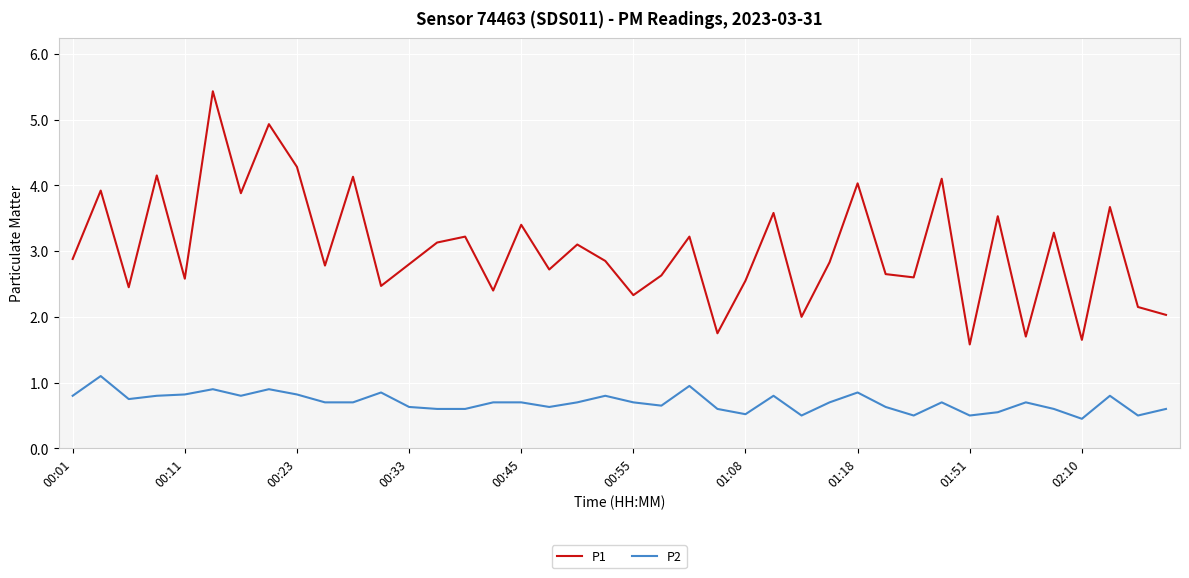

At how many categories does at least one series exceed 3?

18